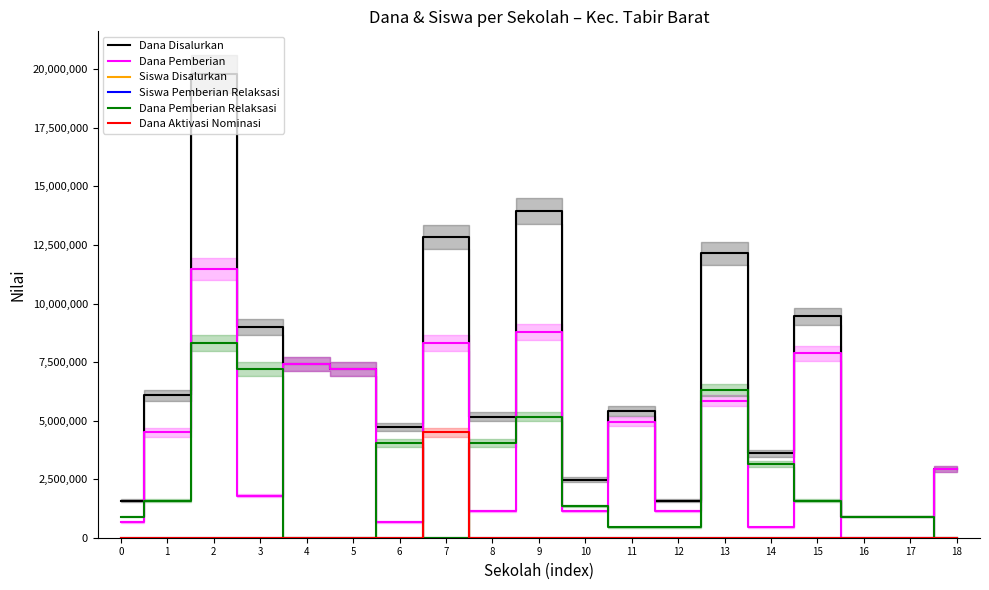

What are all the series names shown in the legend?

Dana Disalurkan, Dana Pemberian, Siswa Disalurkan, Siswa Pemberian Relaksasi, Dana Pemberian Relaksasi, Dana Aktivasi Nominasi